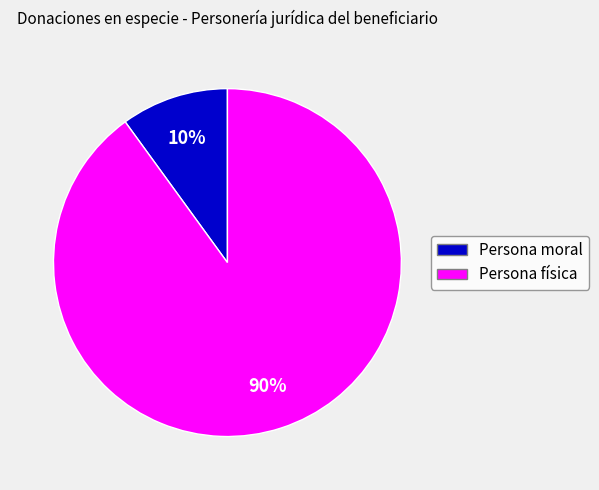

The Persona física slice represents 90% of the pie. True or false?

True